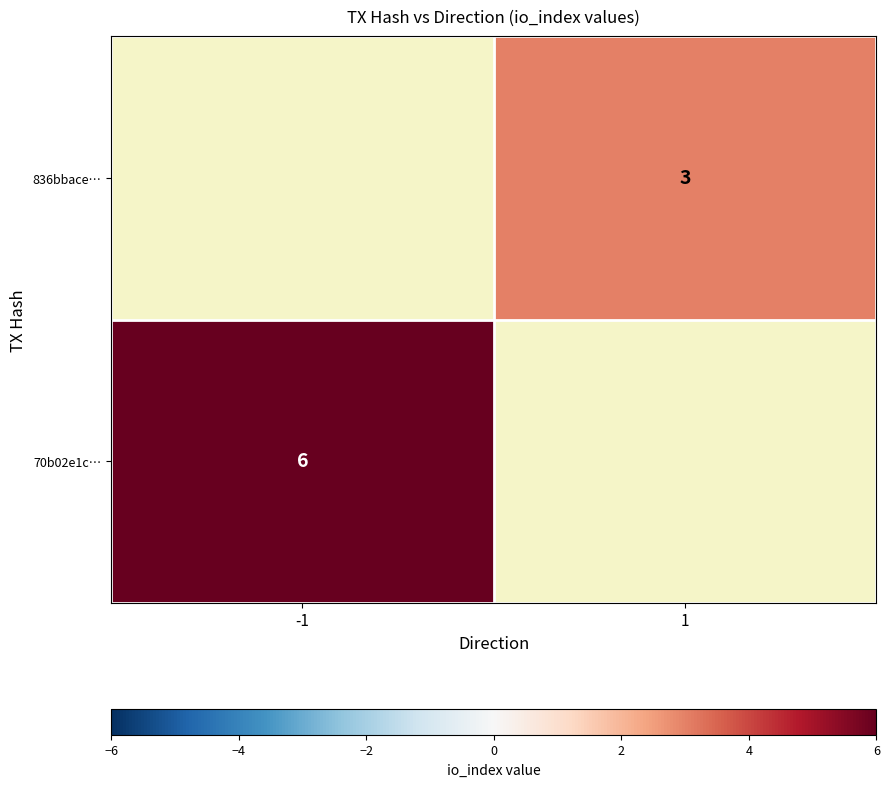

The value of 836bbace… at 1 is 3. True or false?

True